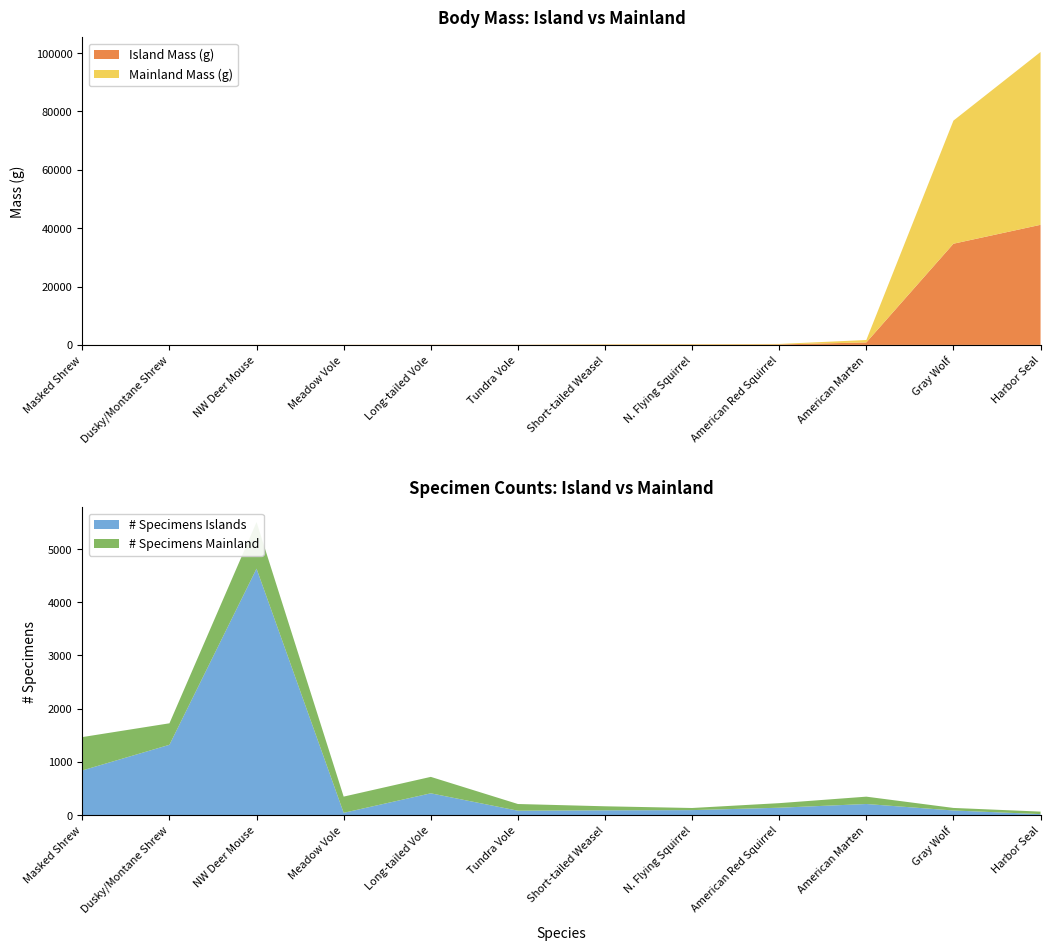

Reading left to right, what are all the values shown in this chart?

Island Mass (g): 5	7	23	27	35	37	93	123	166	855	34680	41157
Mainland Mass (g): 4	7	21	27	30	32	117	147	172	832	42185	59221